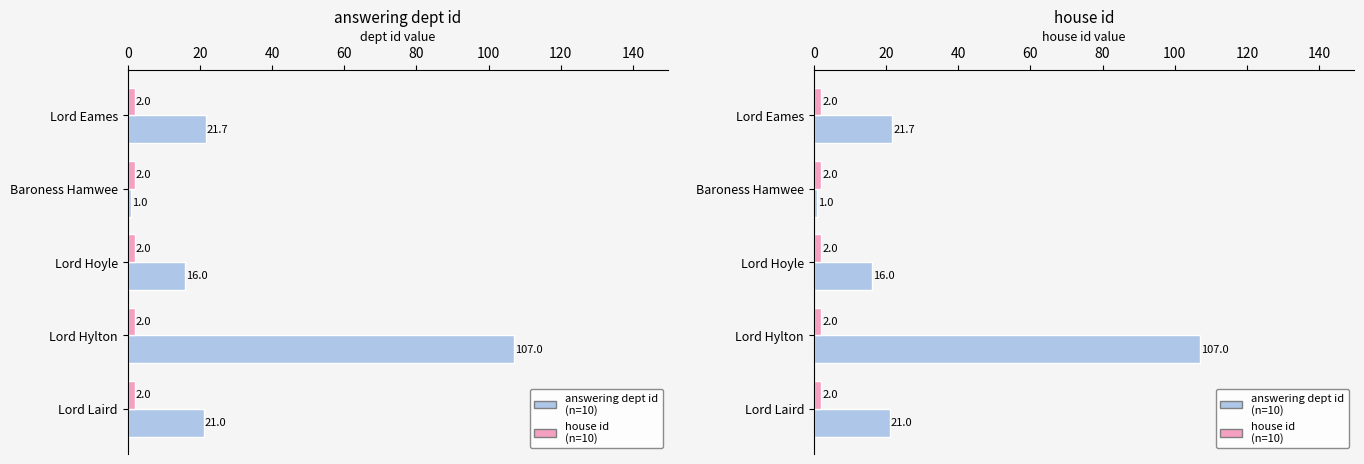

What is the greatest value displayed?

107.0